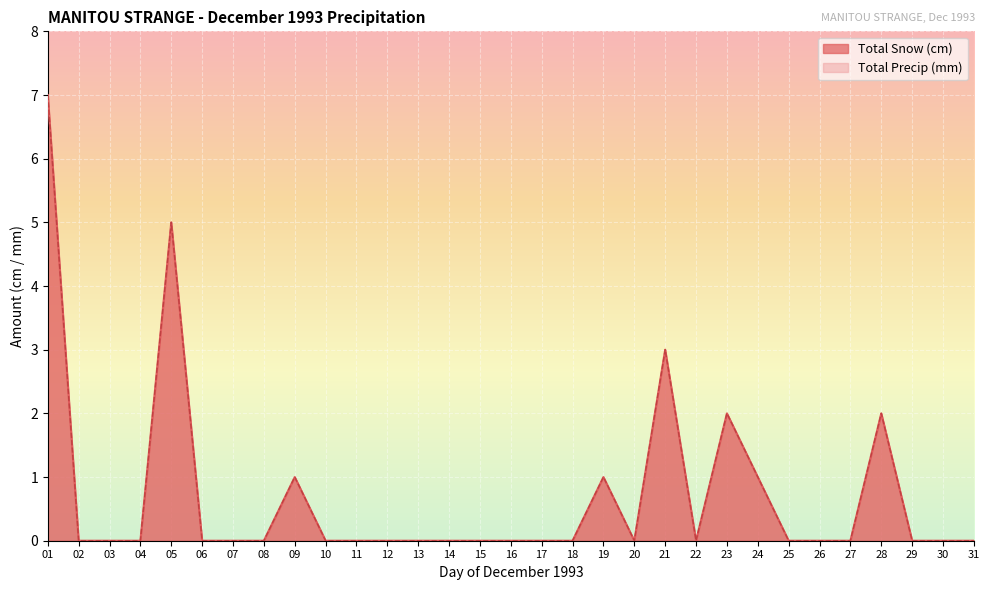

Rank the series at 01 from lowest to highest value.

Total Snow (cm), Total Precip (mm)